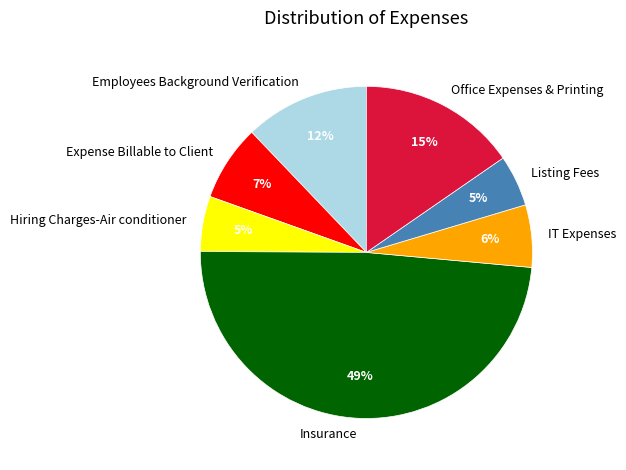

Combined, do Insurance and Office Expenses & Printing account for over 50%?

Yes